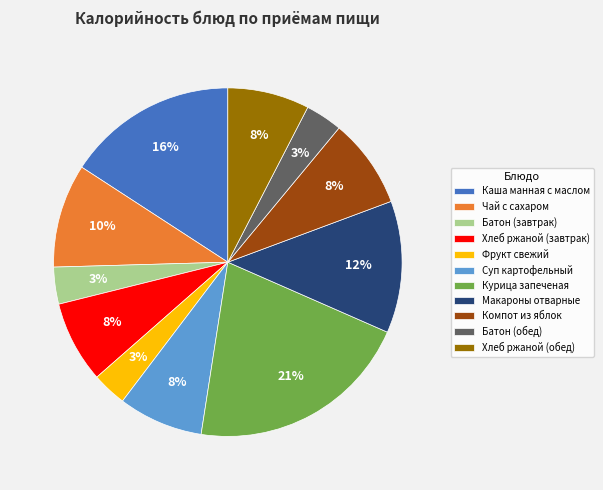

Is there a majority slice in this chart?

No